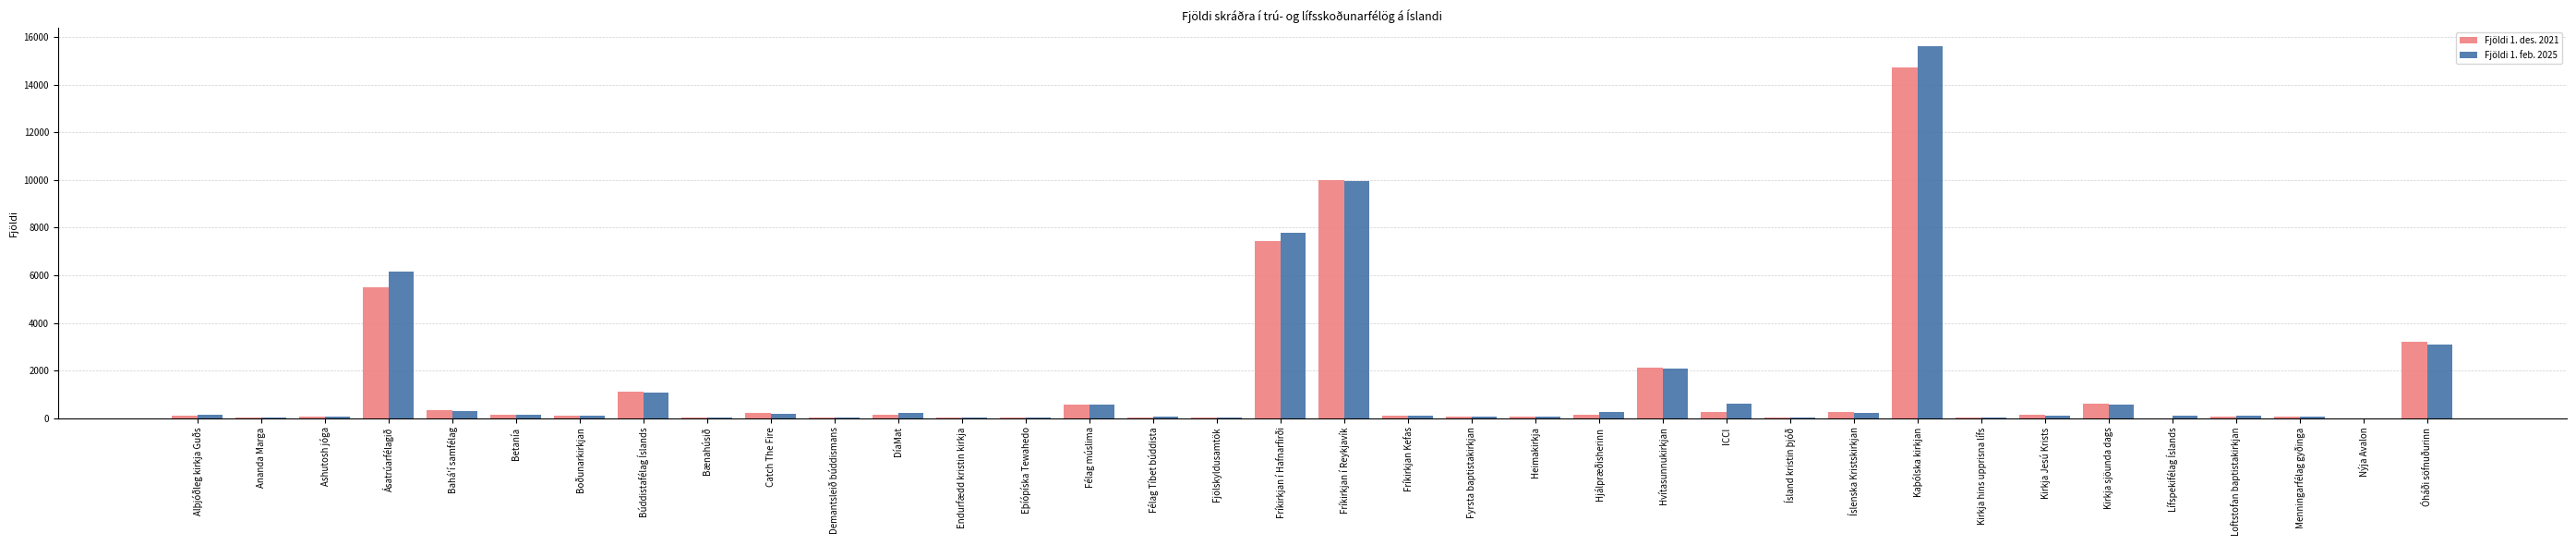

Which category has the highest value in the Fjöldi 1. des. 2021 series?

Kaþólska kirkjan